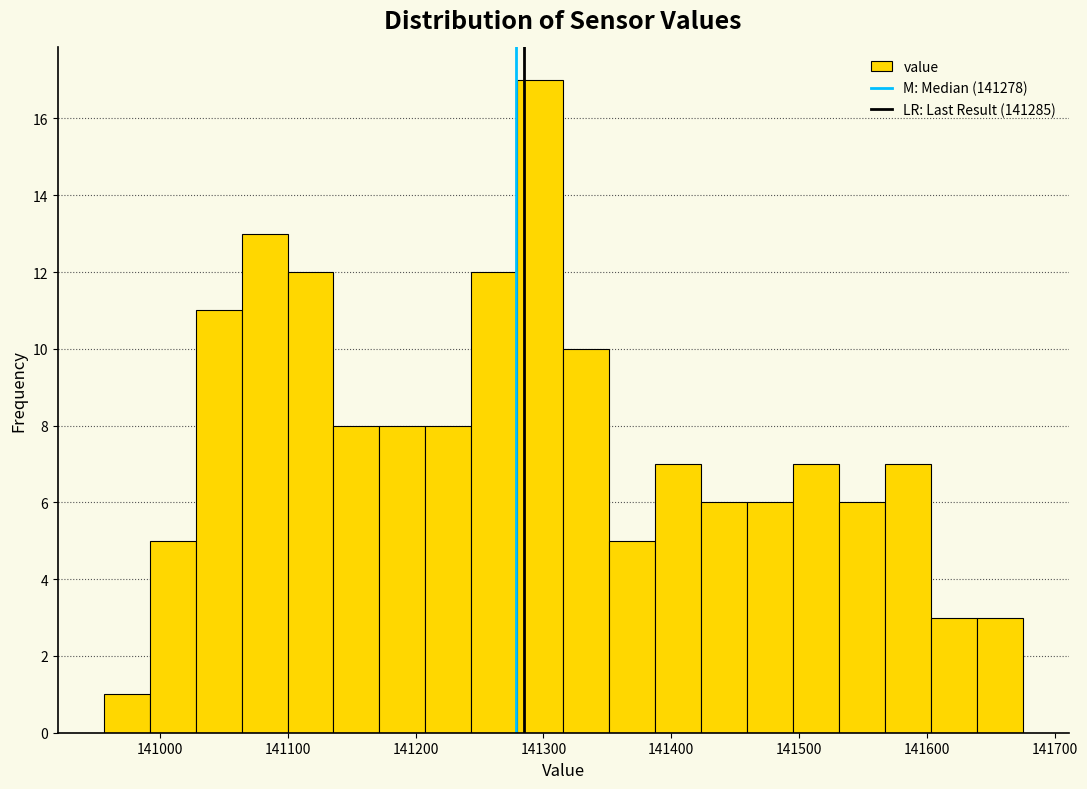

Around what value on the x-axis is the tallest bar? Give the approximate position of its centre, as read against the axis.

141300